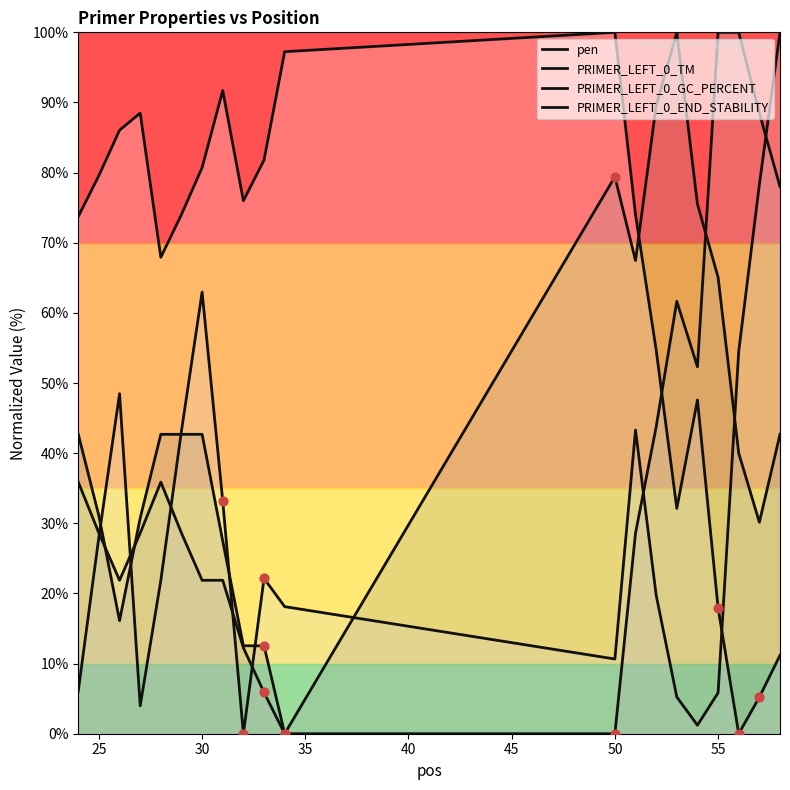

What is the total value across all series at 45?

188.5